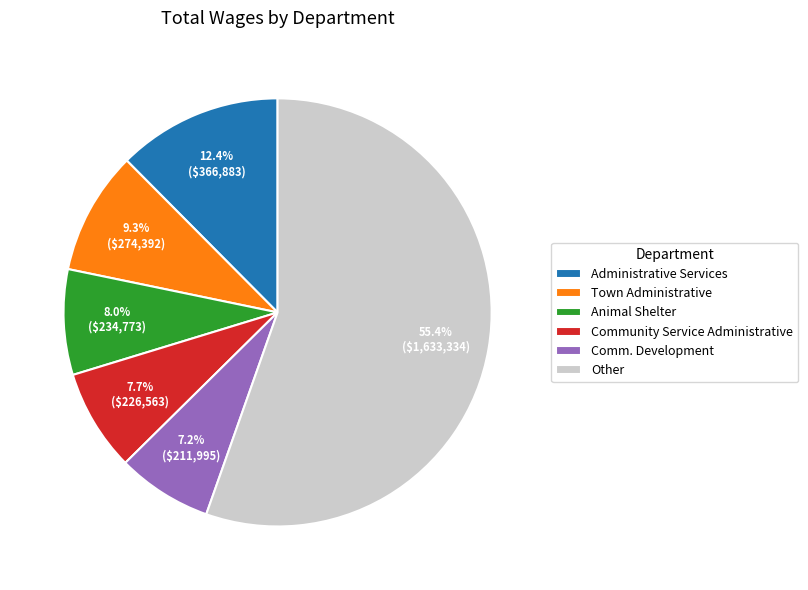

Between Town Administrative and Animal Shelter, which is larger?

Town Administrative